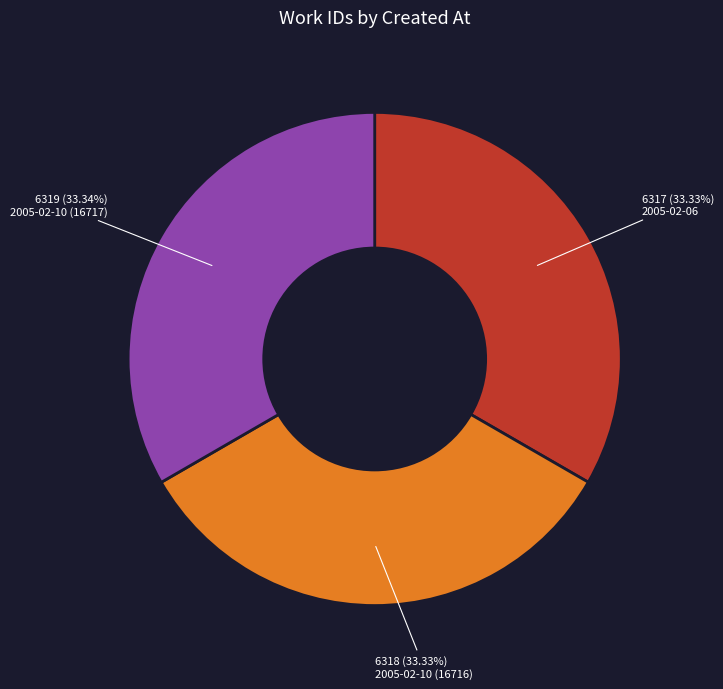

To the nearest percent, what portion does 2005-02-10 (16716) represent?

33%